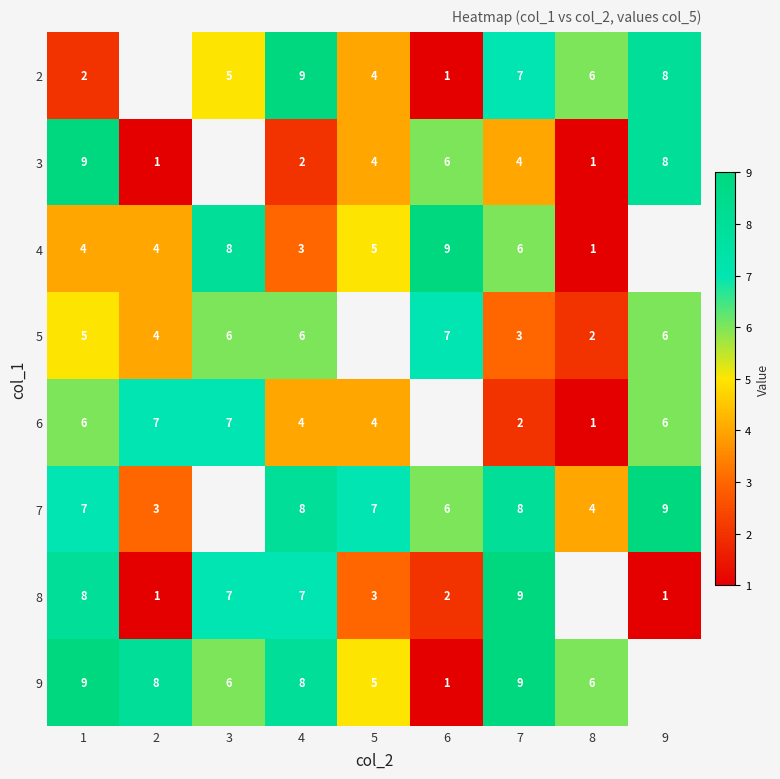

Is the value of 5 at 3 greater than the value of 8 at 4?

No